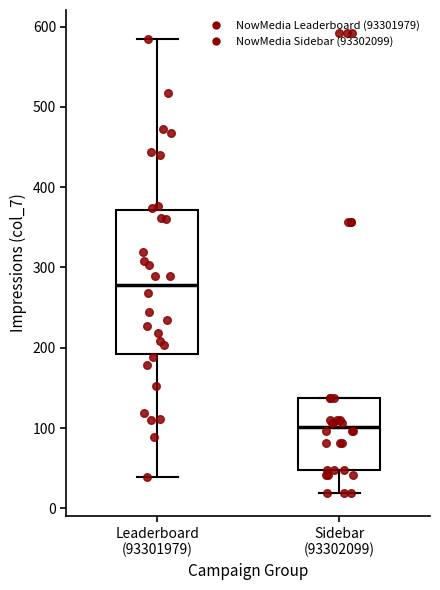

Which box's median line is the lowest?

Sidebar (93302099)